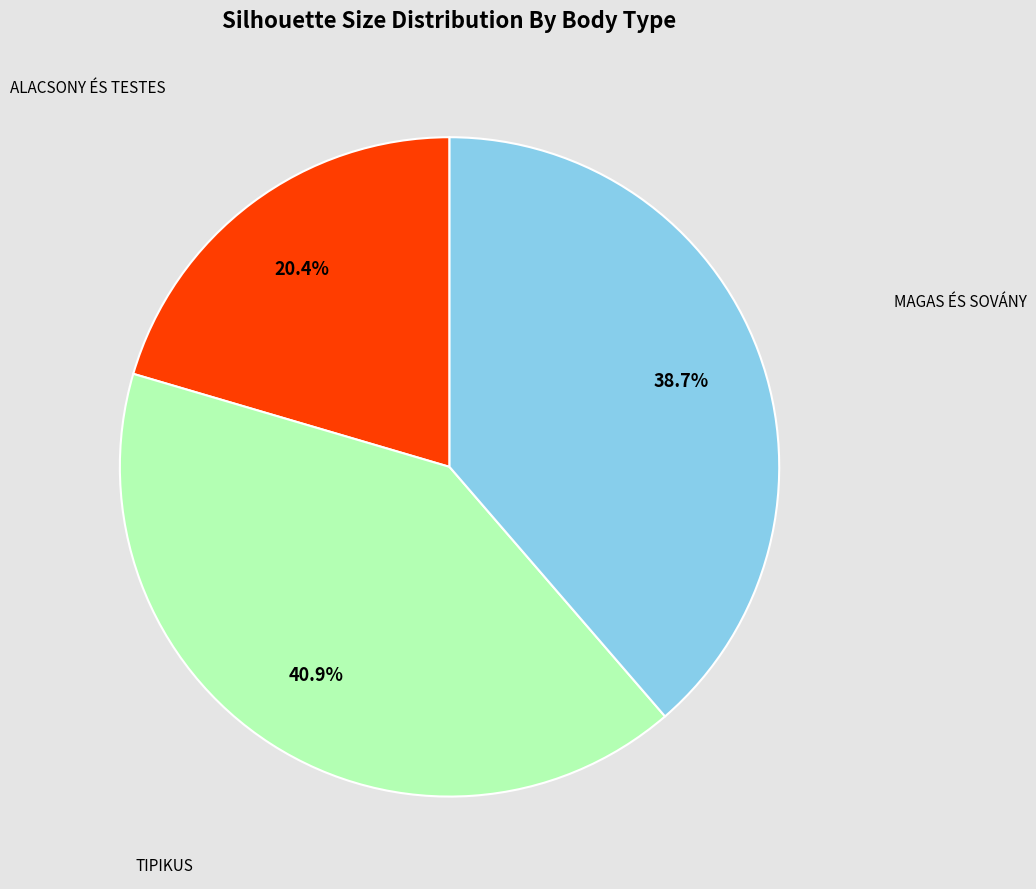

Is there any slice that represents more than half of the pie?

No